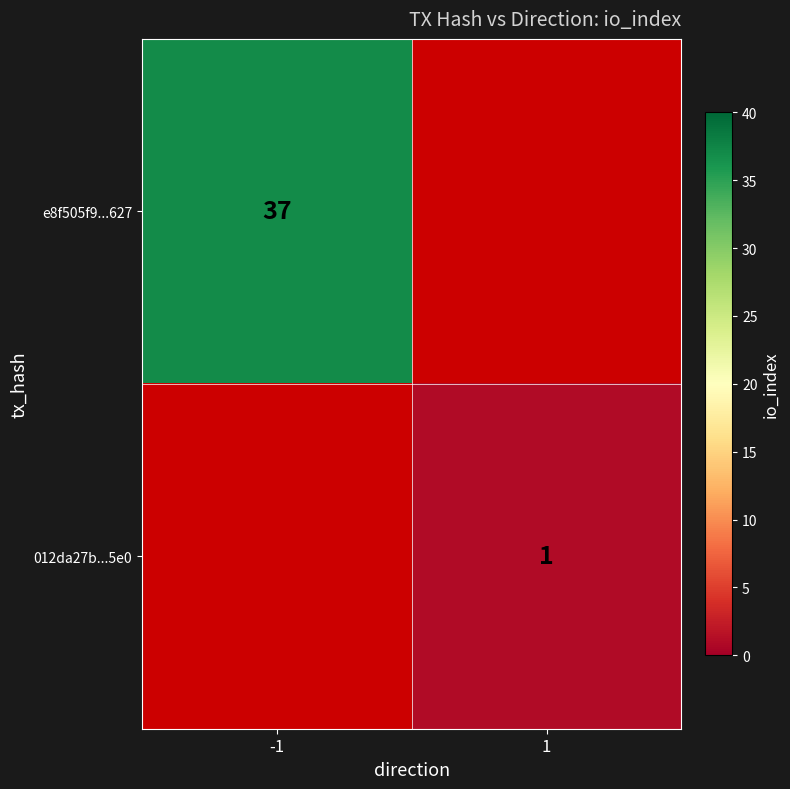

True or false: e8f505f9...627 has a value of 37 at -1.

True